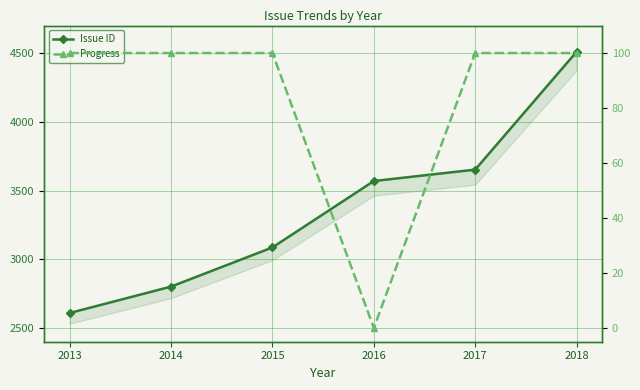

What value does the Progress series have at 2017?

100